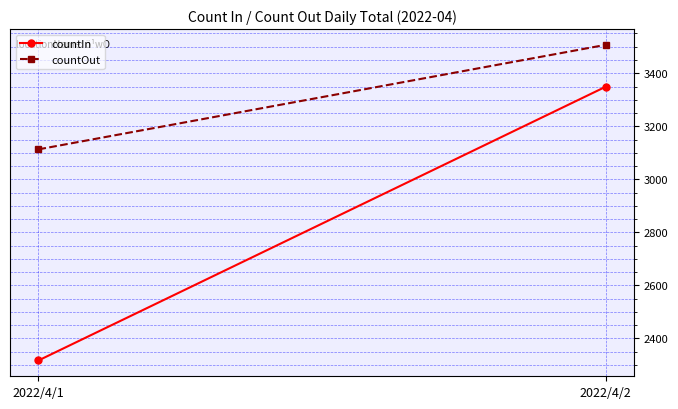

What is the sum of the countIn values at 2022/4/1 and 2022/4/2?

5666